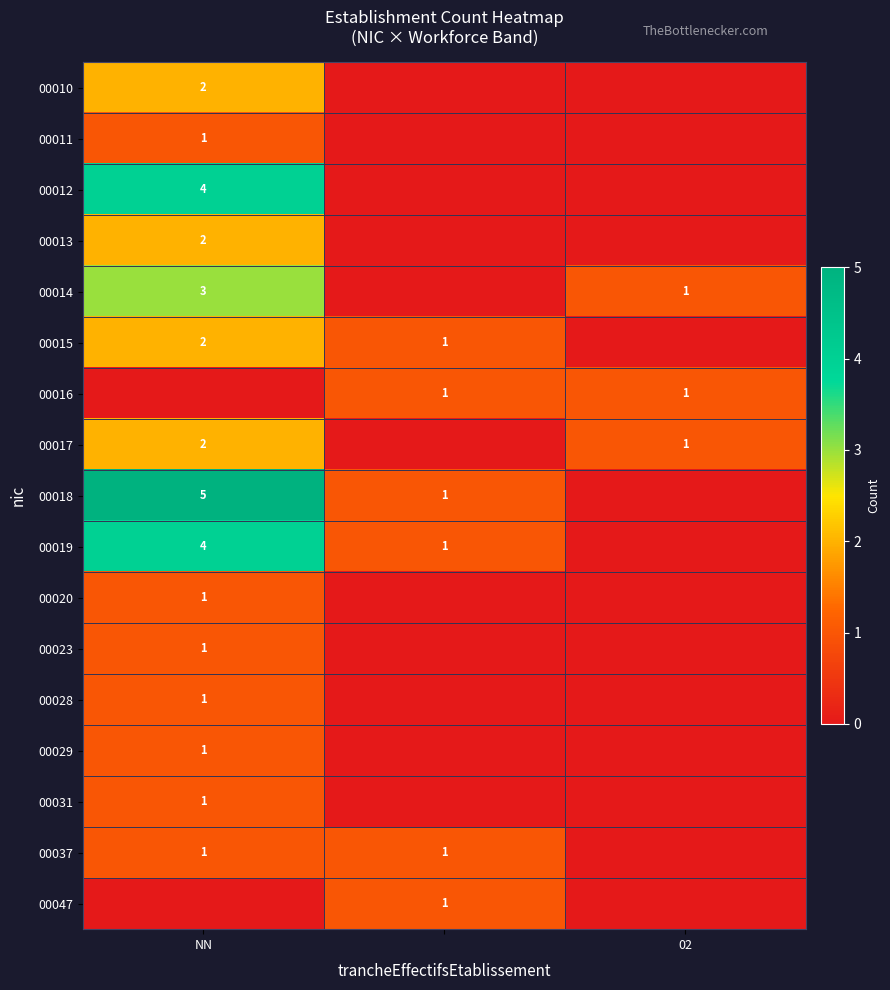

The value of 00014 at 02 is 1. True or false?

True